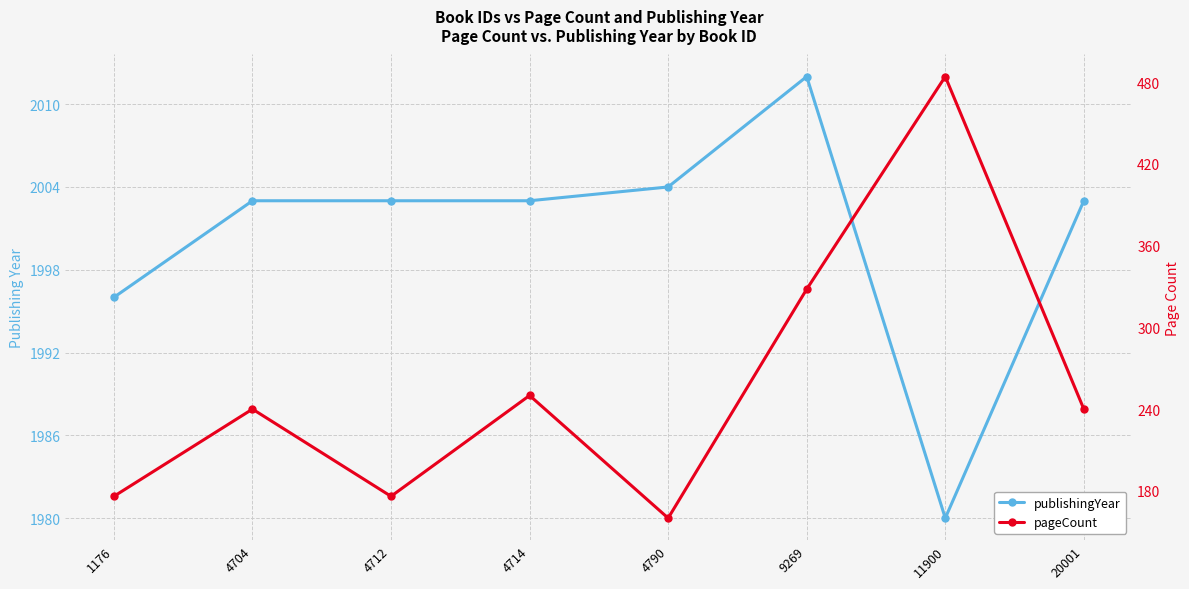

True or false: pageCount has a value of 250 at 4714.

True